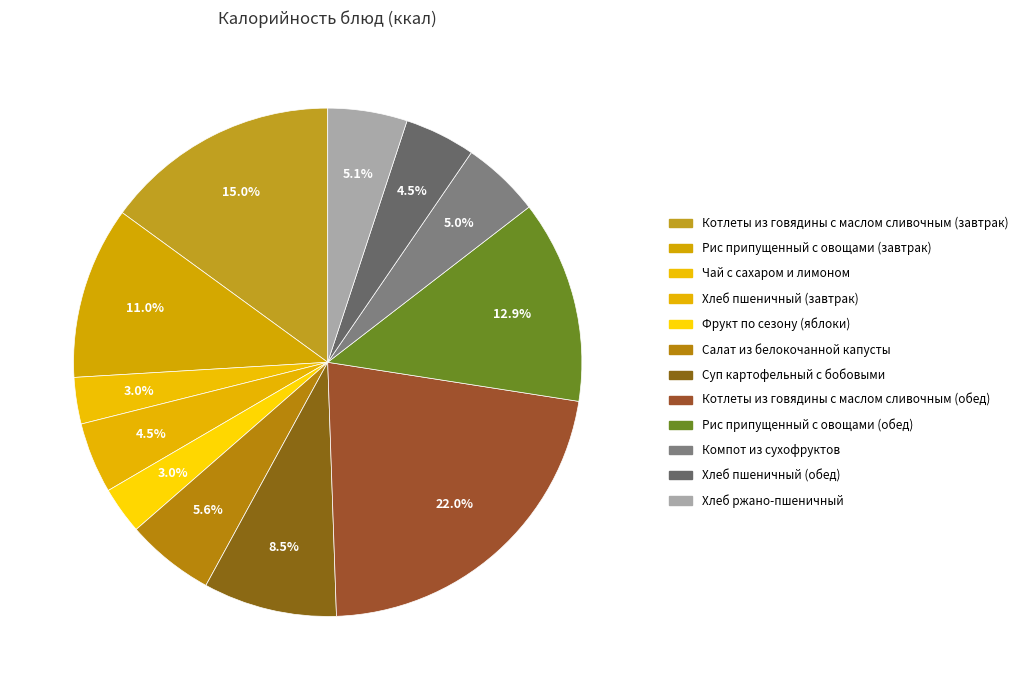

How many segments does this pie chart have?

12